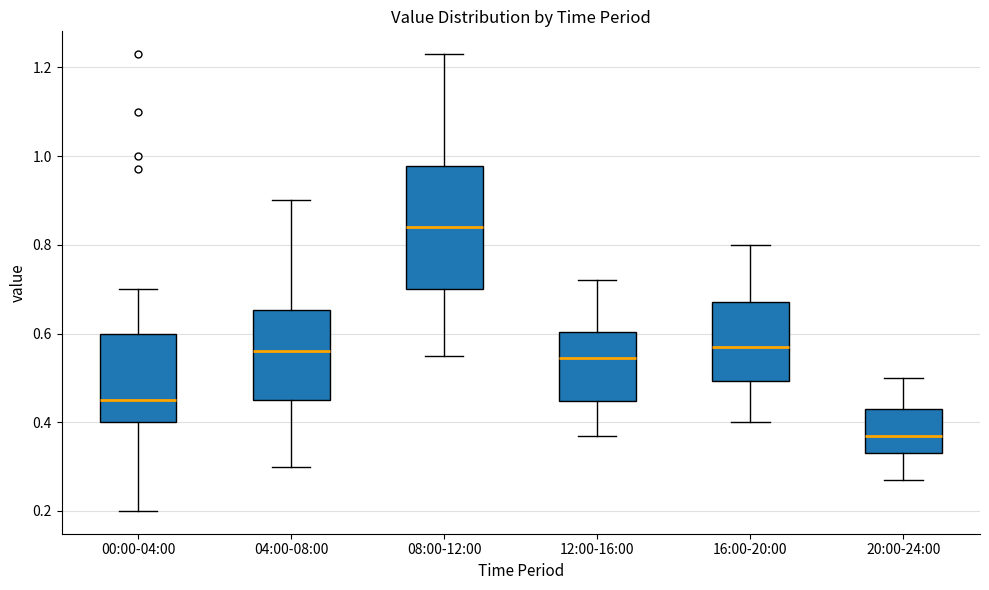

Where does the lower whisker of the box for 08:00-12:00 end on the y-axis? The values are not printed on the chart, so give them approximately, as read against the axis.

0.56